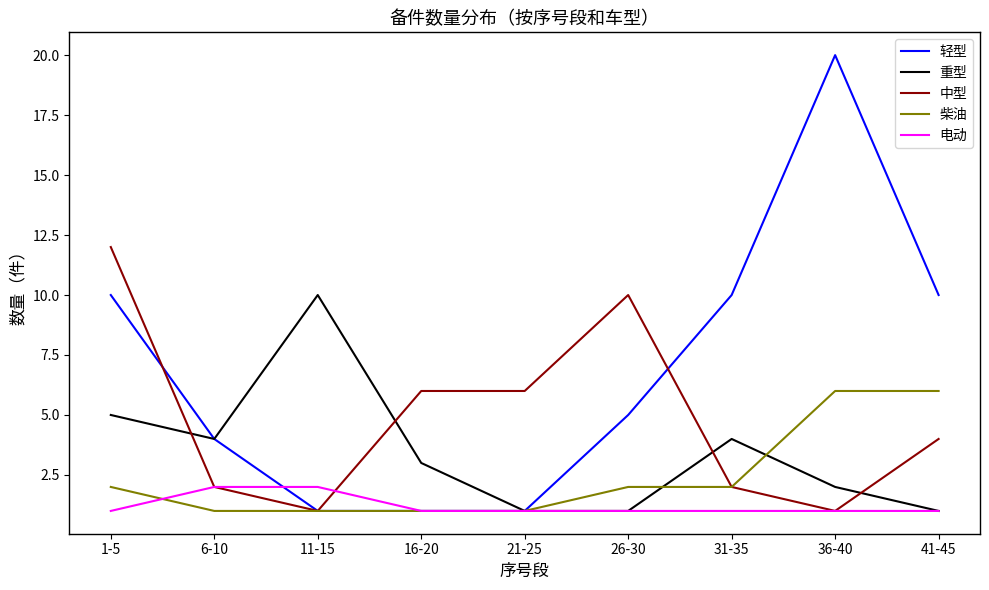

What are all the series names shown in the legend?

轻型, 重型, 中型, 柴油, 电动